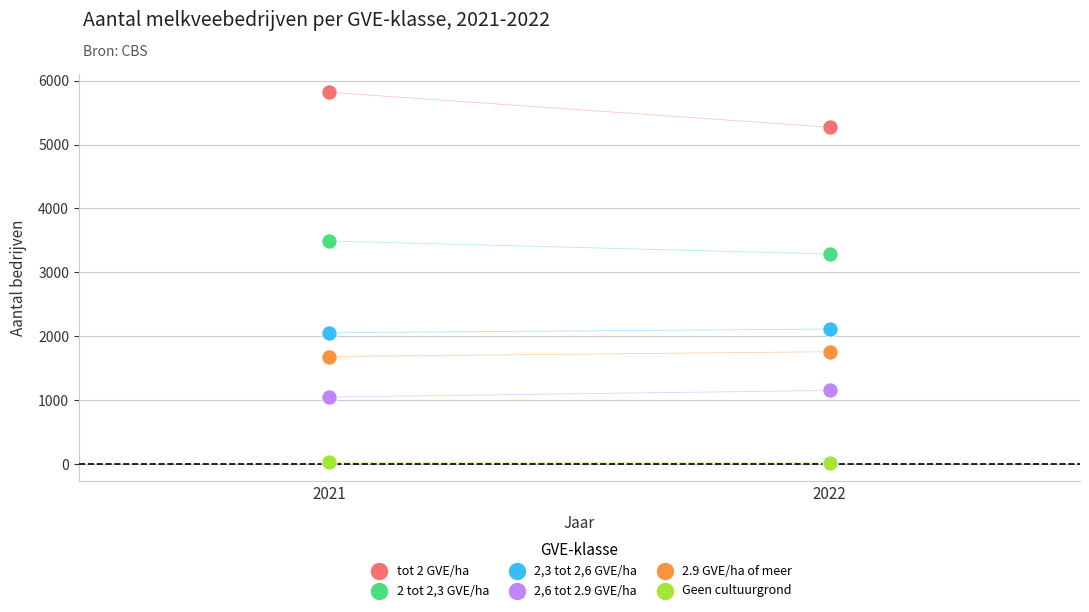

Which series contains the lowest Y value?

Geen cultuurgrond